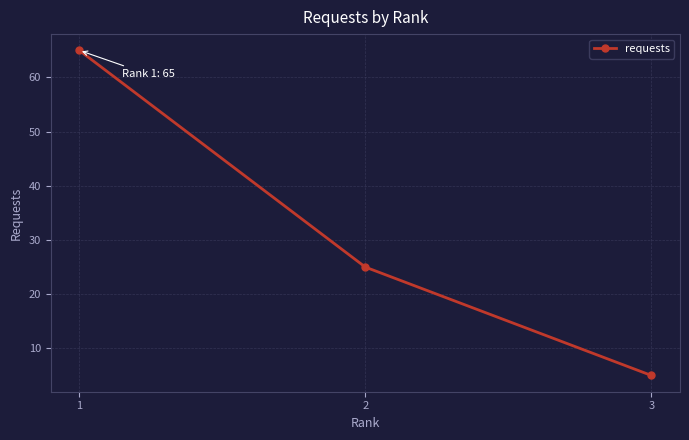

Reading left to right, transcribe all the data shown in this chart.

65	25	5